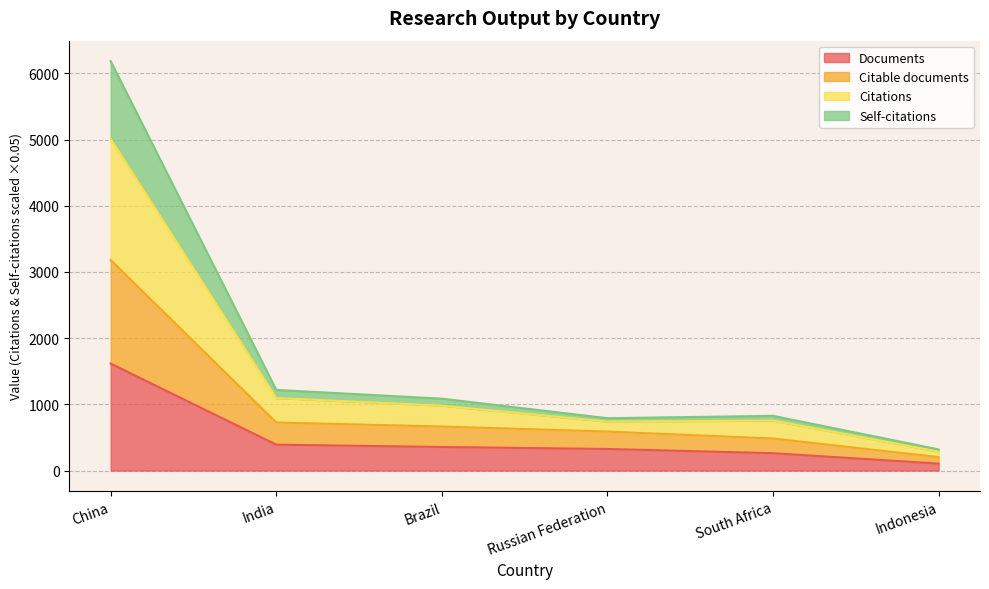

What is the label of the 2nd point from the right?

South Africa